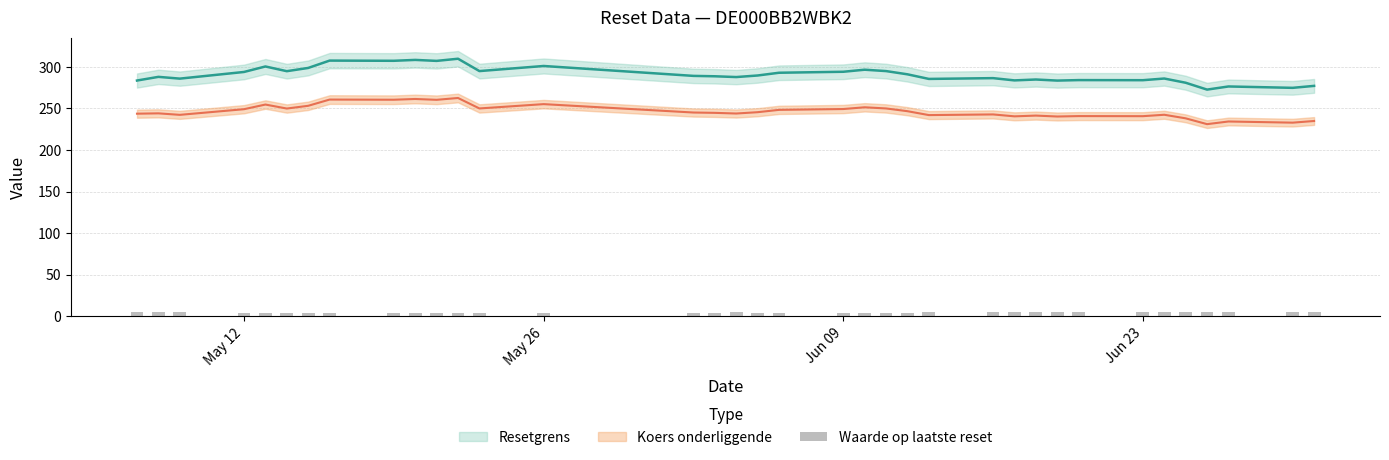

The value at 30 is 6.2. True or false?

False